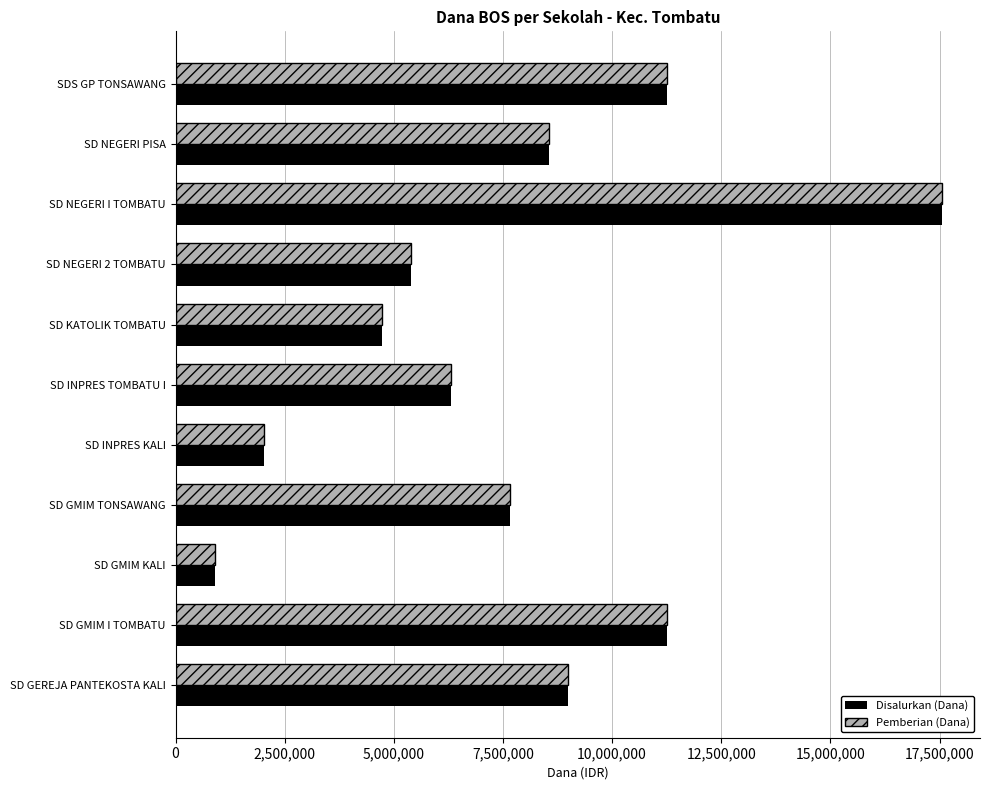

Where is Disalurkan (Dana) nearest to the value 9225000?

SD GEREJA PANTEKOSTA KALI